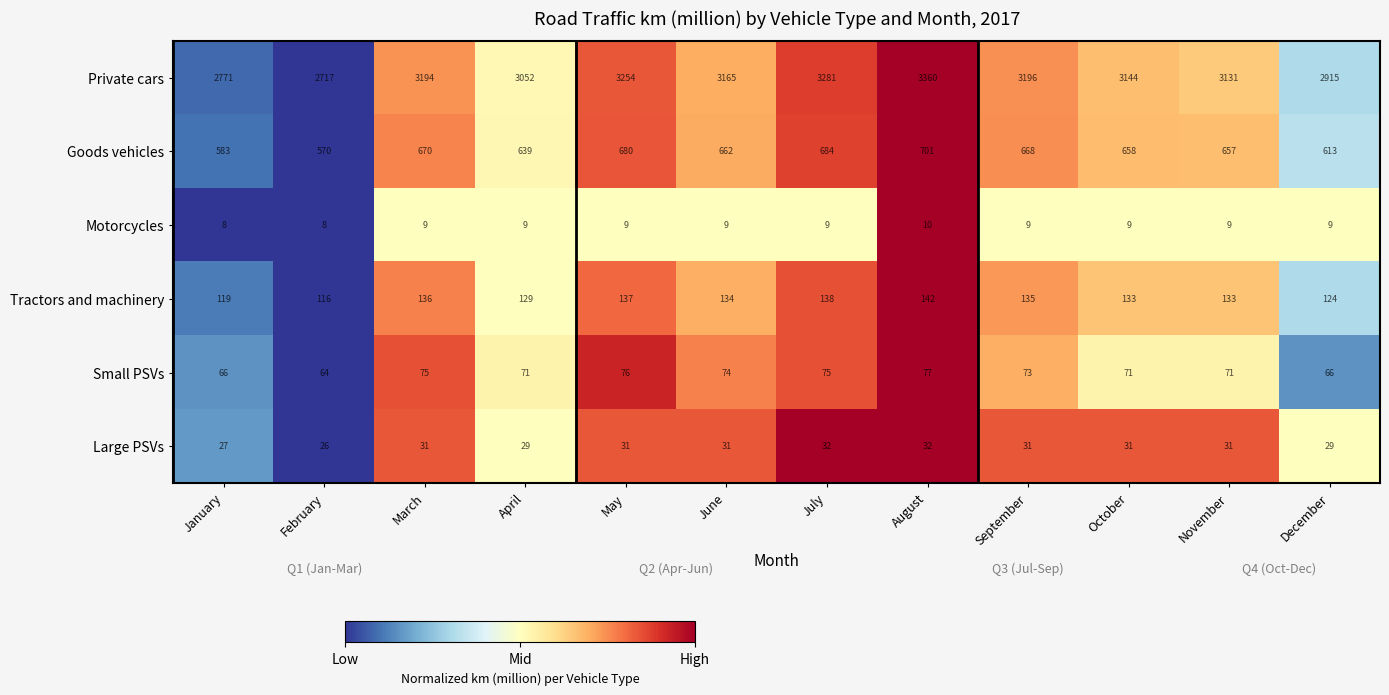

What is the difference between the highest and lowest values at October?

3135